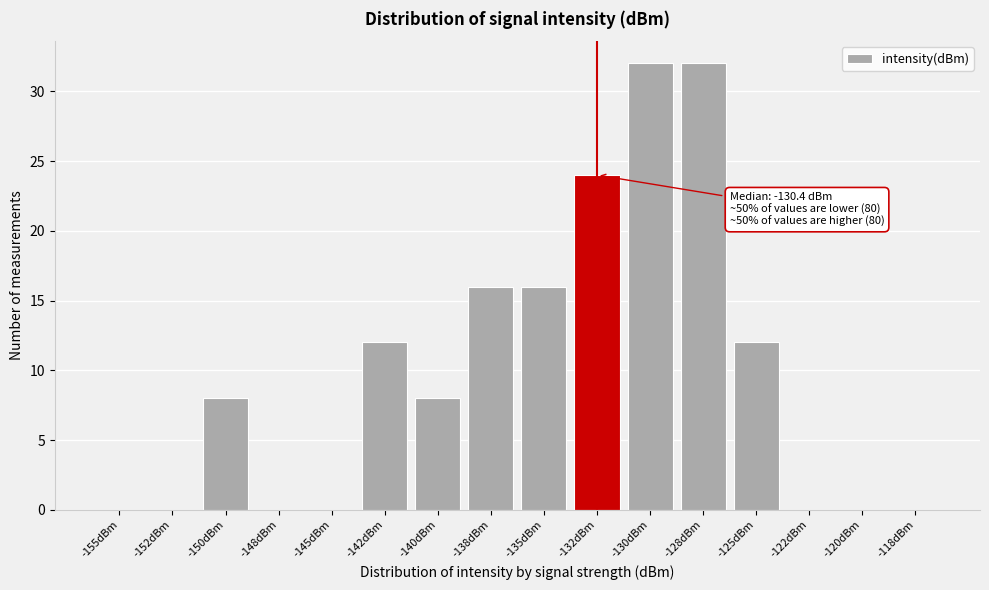

Reading left to right, list all the values displayed in this chart.

-155dBm=0	-152dBm=0	-150dBm=8	-148dBm=0	-145dBm=0	-142dBm=12	-140dBm=8	-138dBm=16	-135dBm=16	-132dBm=24	-130dBm=32	-128dBm=32	-125dBm=12	-122dBm=0	-120dBm=0	-118dBm=0